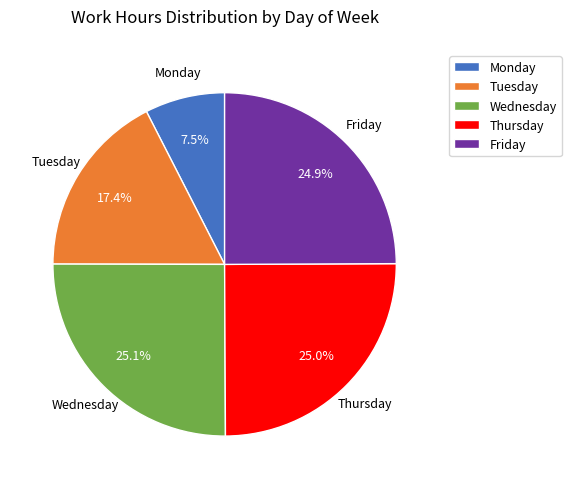

Which slice is the smallest?

Monday